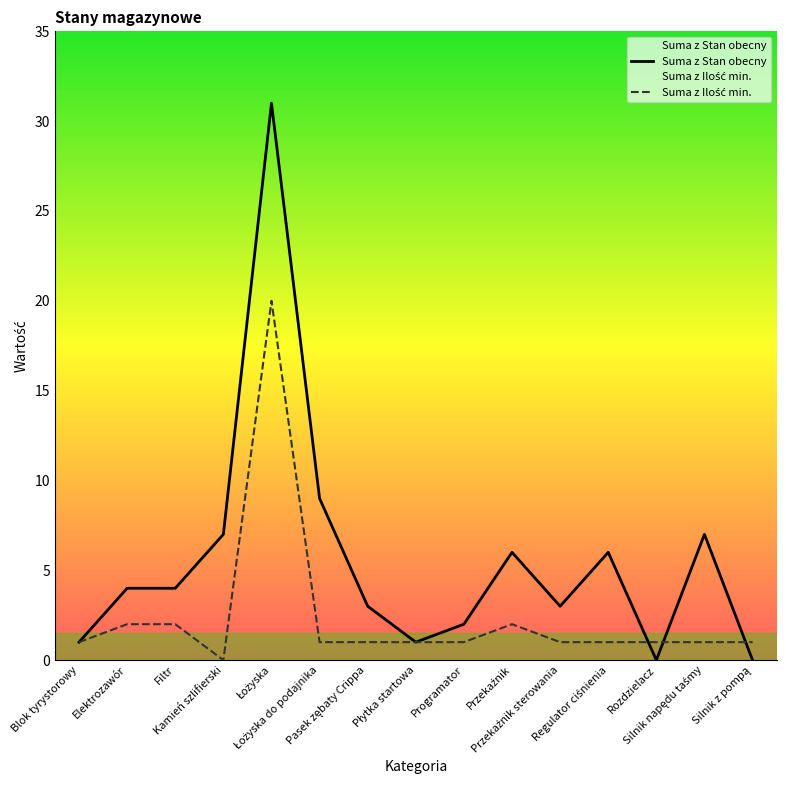

Does the chart have visible grid lines?

No